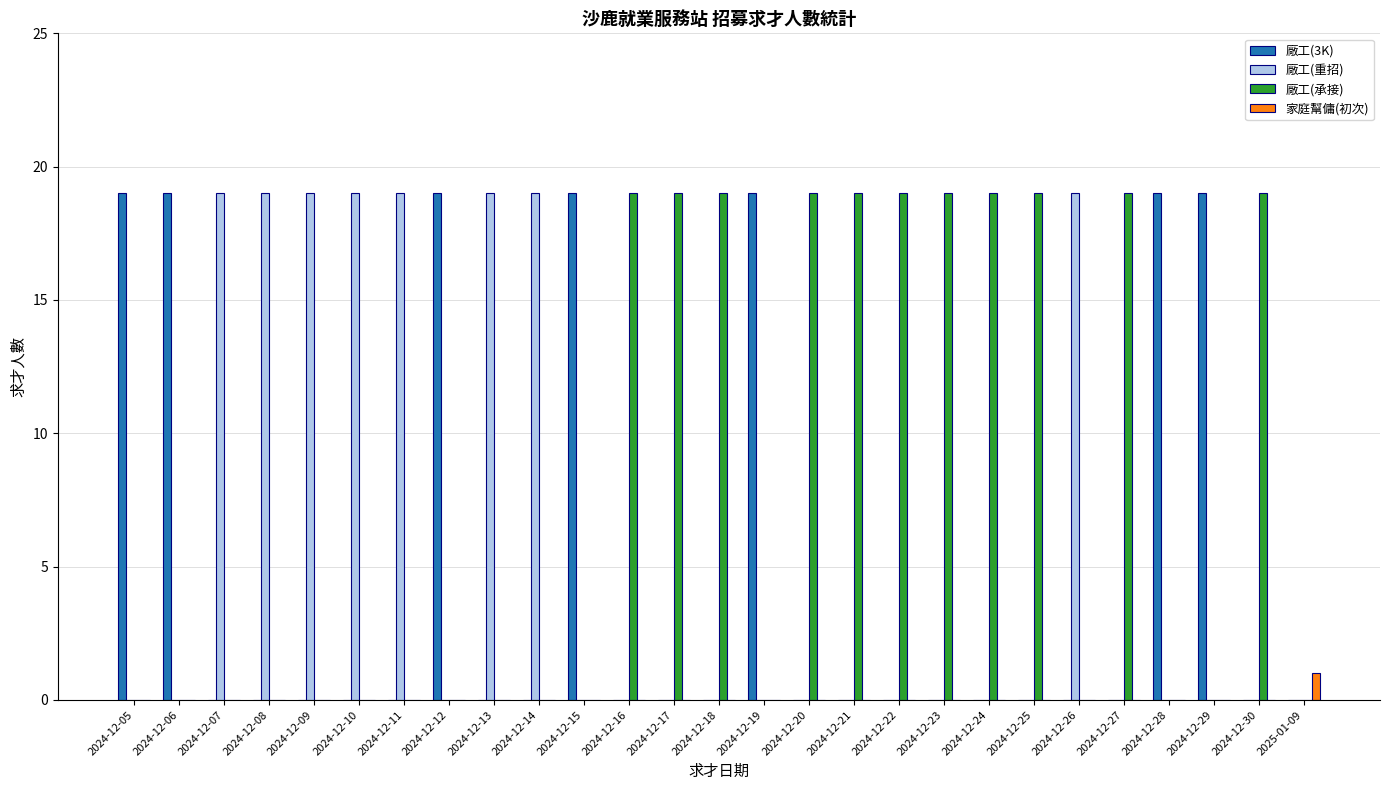

Are the bars horizontal?

No